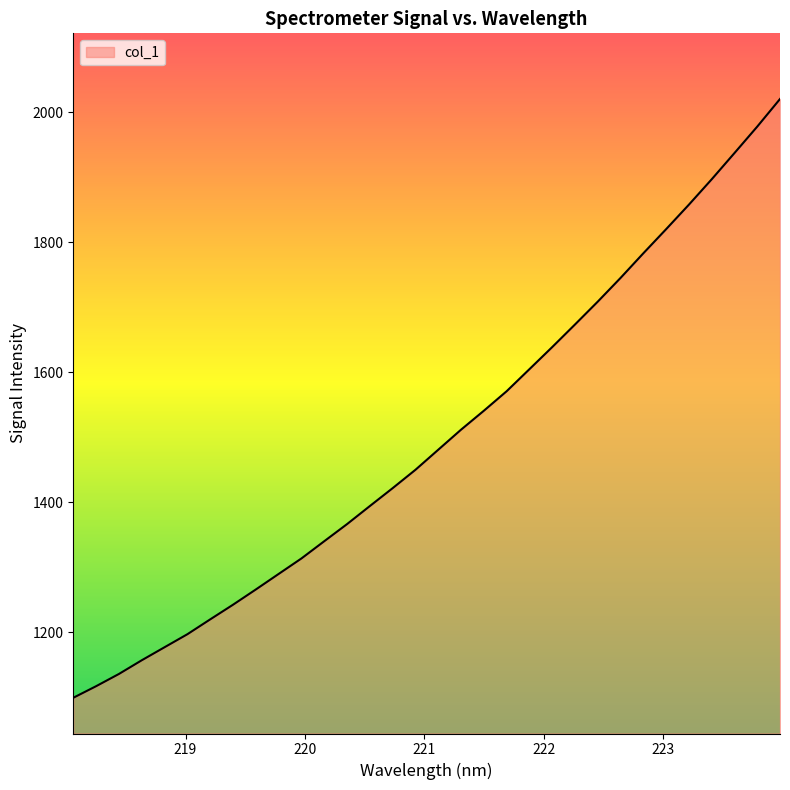

What is the greatest value displayed?

2020.5